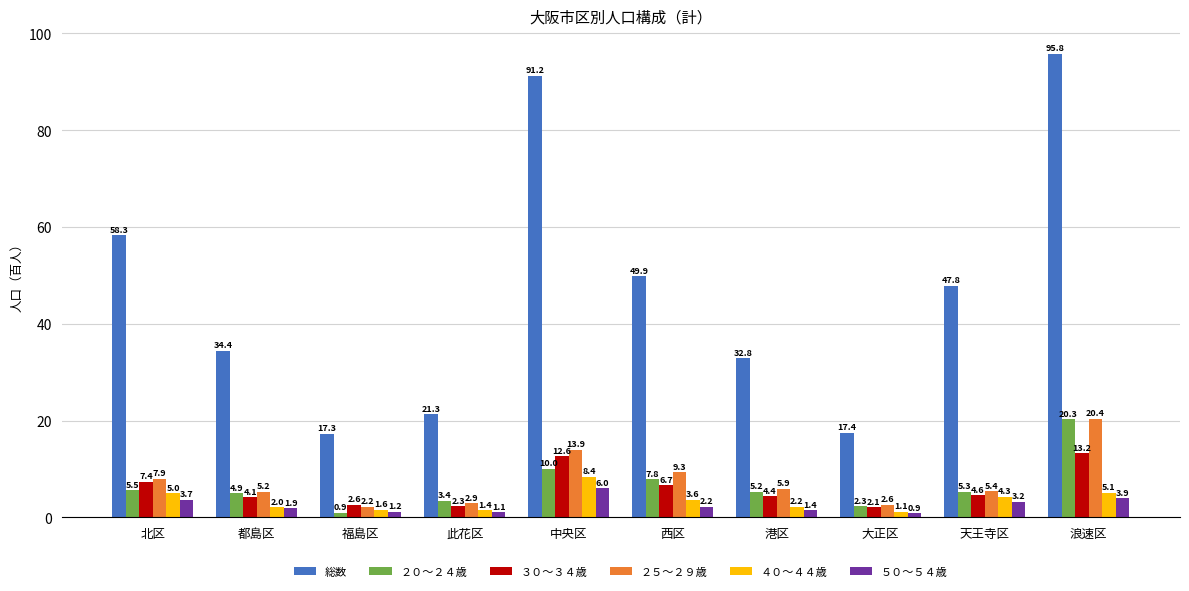

Reading left to right, what are all the values shown in this chart?

総数: 58.3	34.4	17.3	21.3	91.2	49.9	32.8	17.4	47.8	95.8
２０～２４歳: 5.5	4.9	0.9	3.4	10.0	7.8	5.2	2.3	5.3	20.3
３０～３４歳: 7.4	4.1	2.6	2.3	12.6	6.7	4.4	2.1	4.6	13.2
２５～２９歳: 7.9	5.2	2.2	2.9	13.9	9.3	5.9	2.6	5.4	20.4
４０～４４歳: 5.0	2.0	1.6	1.4	8.4	3.6	2.2	1.1	4.3	5.1
５０～５４歳: 3.7	1.9	1.2	1.1	6.0	2.2	1.4	0.9	3.2	3.9